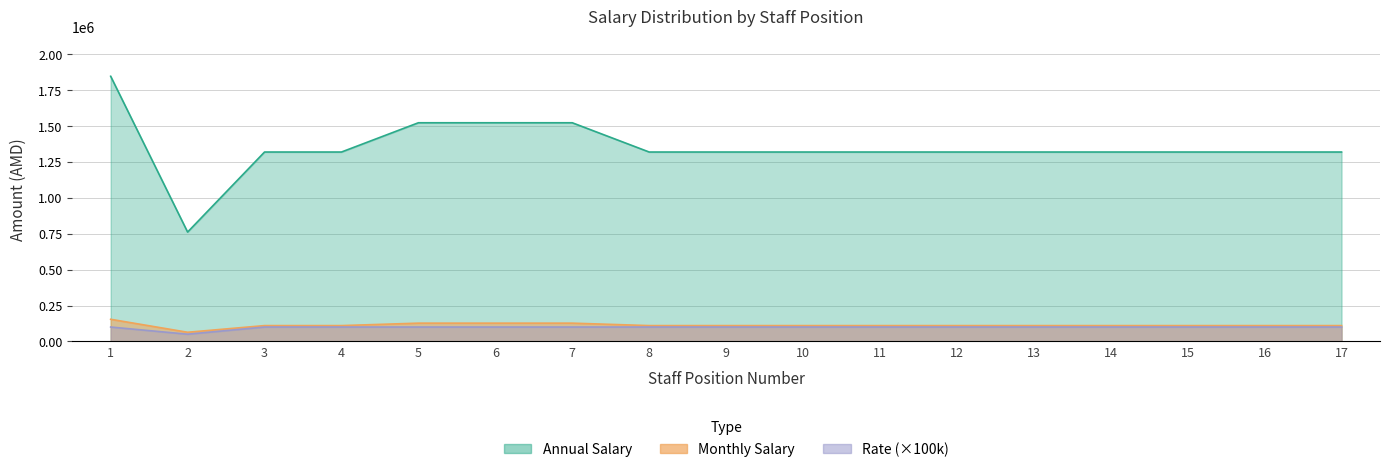

True or false: Rate and Annual Salary cross at least once.

False